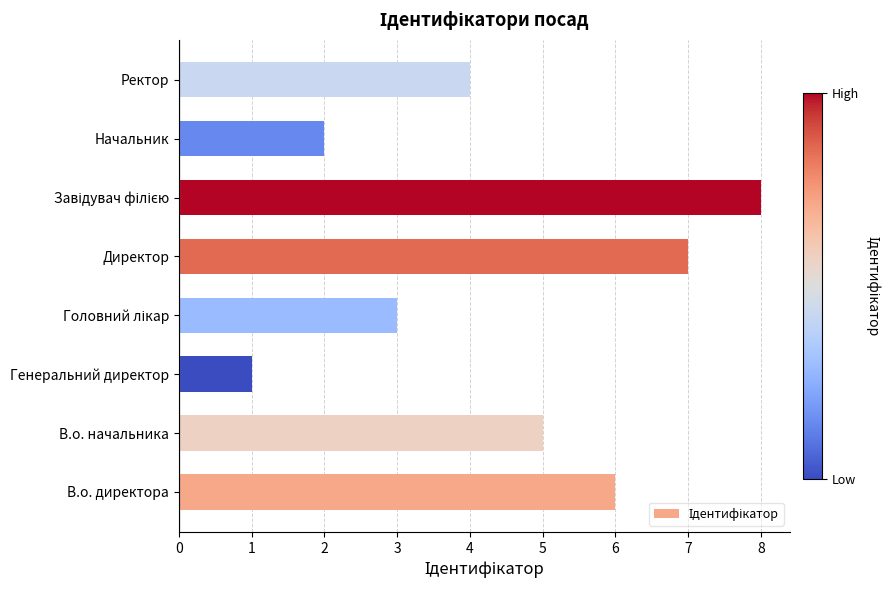

What is the difference between the second highest and minimum values?

6